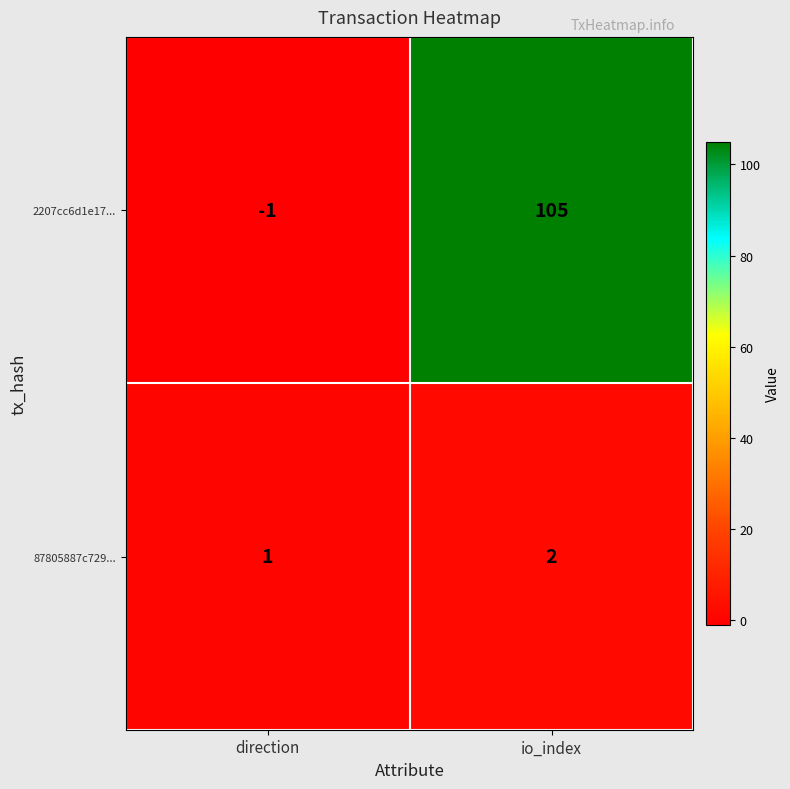

How many distinct data groups are displayed?

2